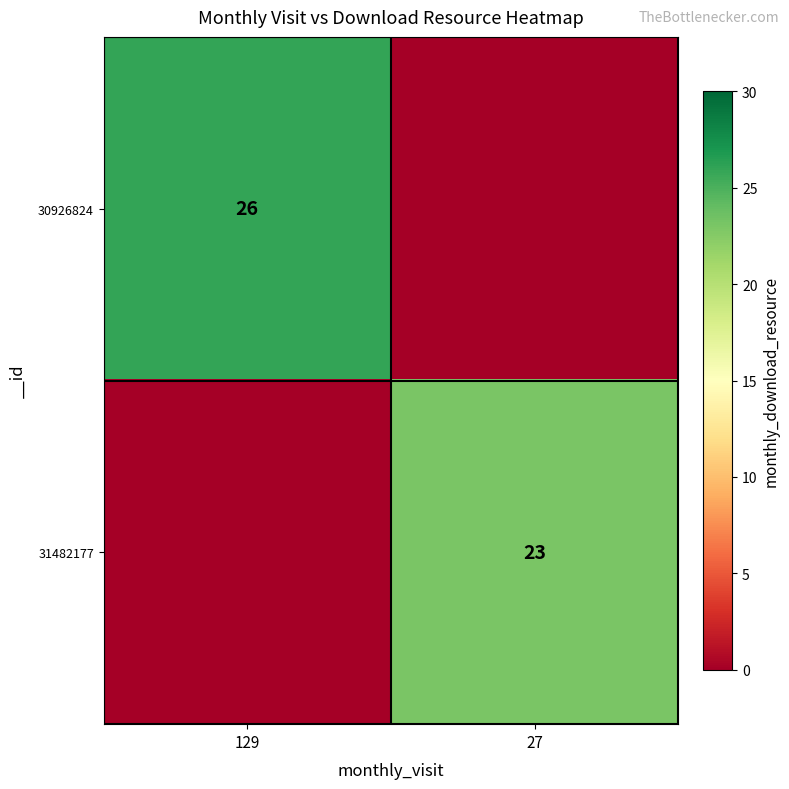

True or false: 31482177 has a value of 11 at 27.

False